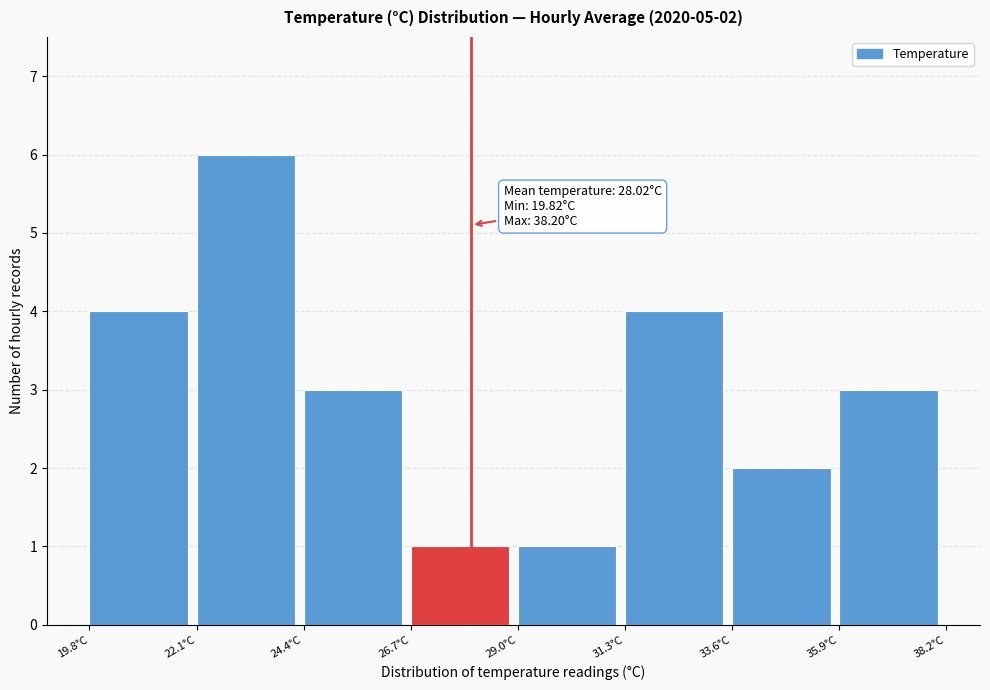

Over which range of the x-axis is the bar tallest?

22.0 to 24.5